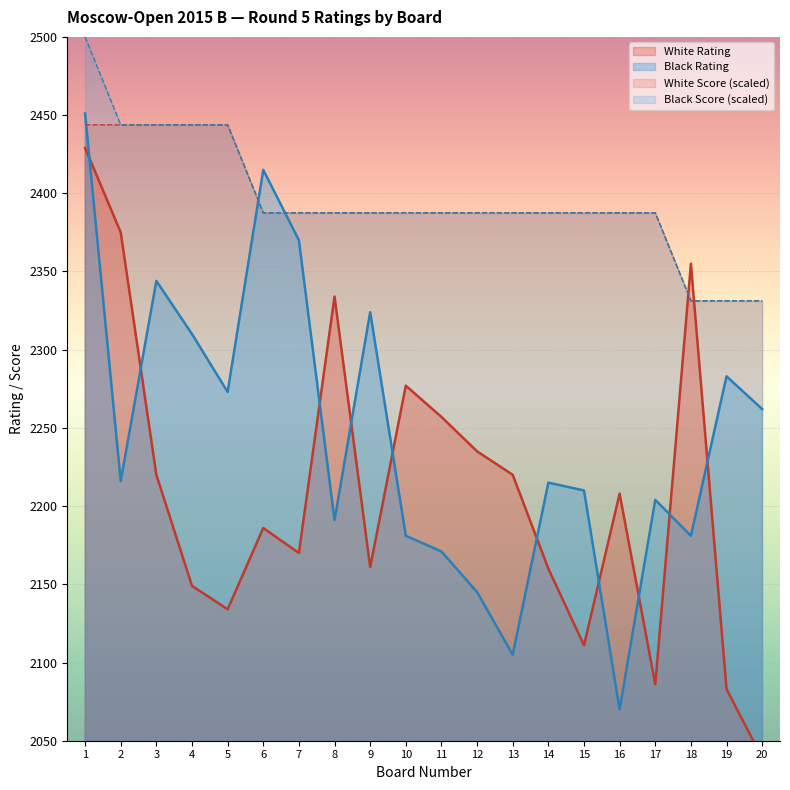

What is the value of the White Rating point at the 14th from the left?

2160.0